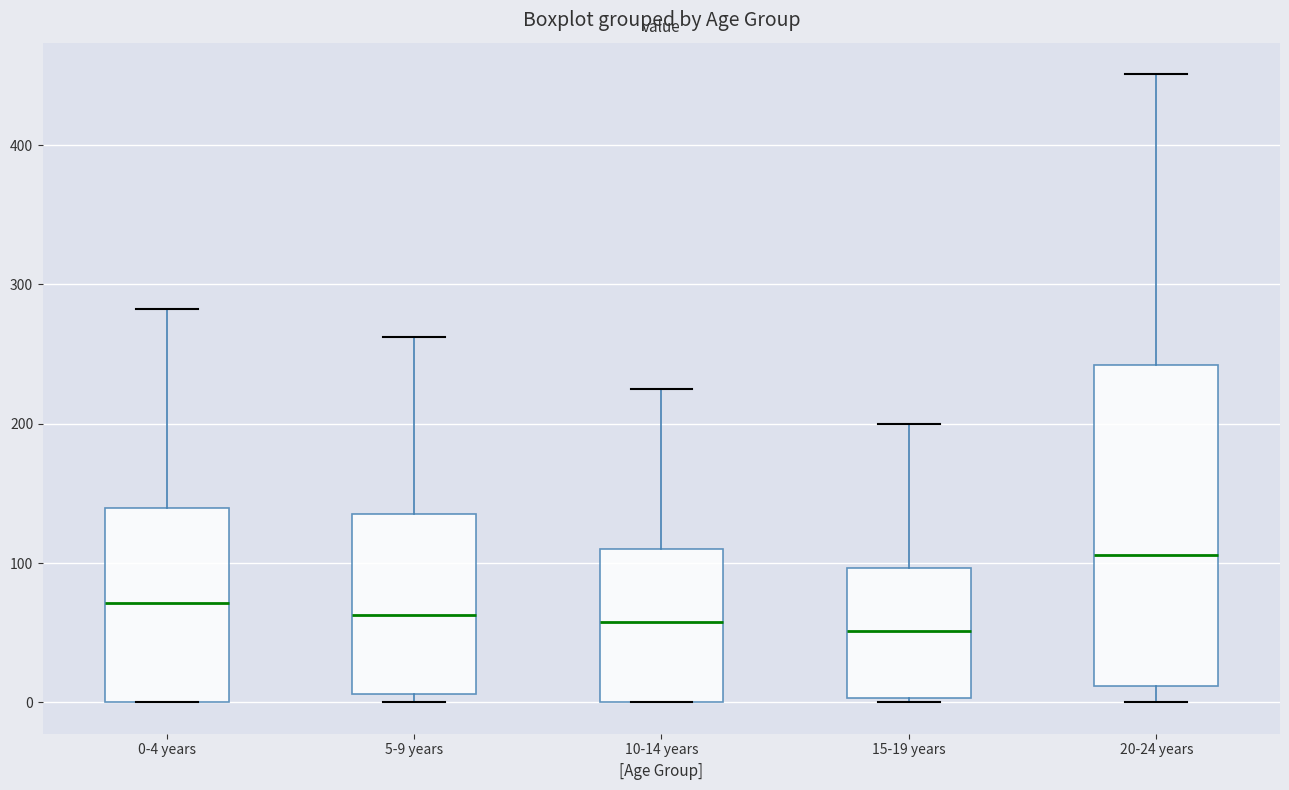

Reading left to right, read every box against the y-axis: the position of its median line, the range the box covers, and the ends of its whiskers. The values are not printed on the chart, so give them approximately, as read against the axis.

0-4 years: median 70, box 0 to 140, whiskers 0 to 280
5-9 years: median 60, box 10 to 140, whiskers 0 to 260
10-14 years: median 60, box 0 to 110, whiskers 0 to 230
15-19 years: median 50, box 0 to 100, whiskers 0 to 200
20-24 years: median 110, box 10 to 240, whiskers 0 to 450